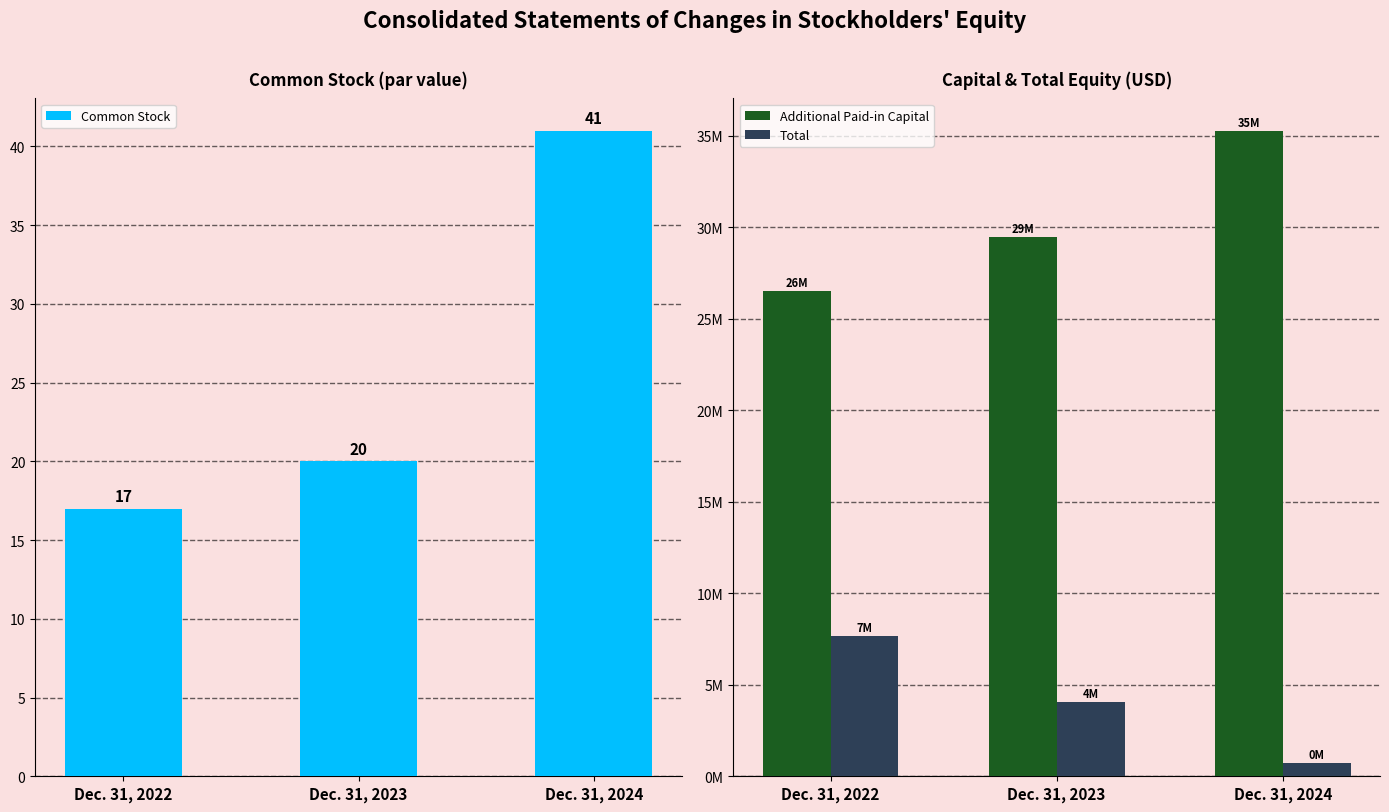

The Common Stock series shows 17 at Dec. 31, 2022. True or false?

True